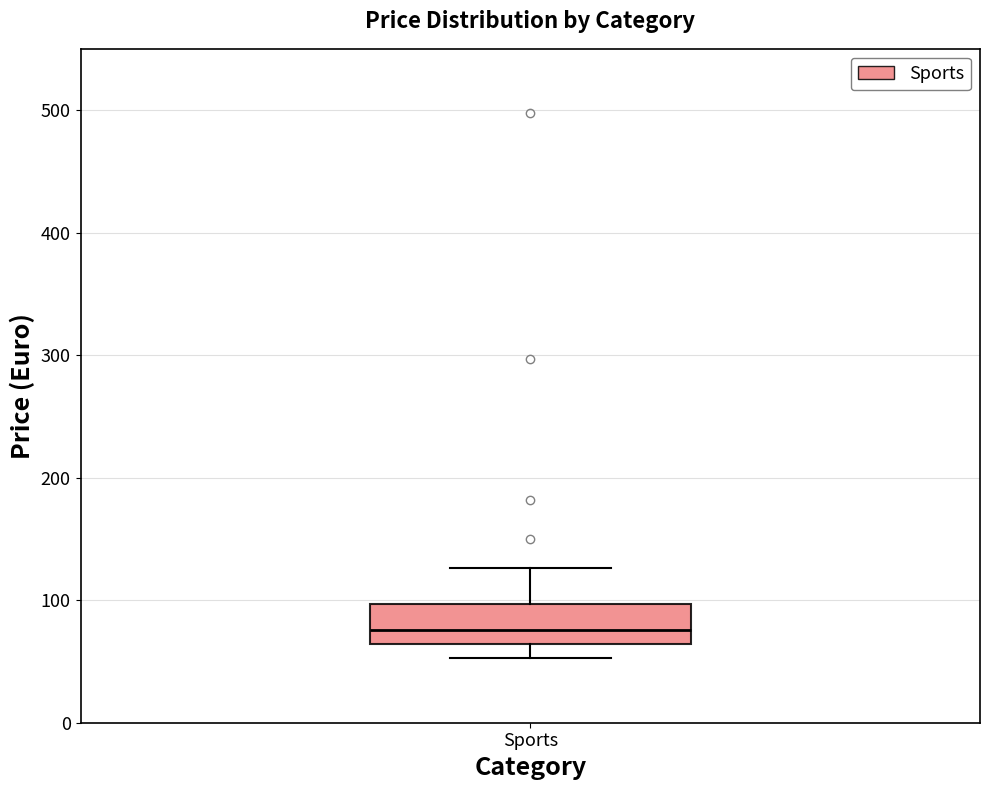

Read this box plot against the y-axis: the position of the median line, the range covered by the box, and the ends of both whiskers. The values are not printed on the chart, so give them approximately, as read against the axis.

median 80, box 60 to 100, whiskers 50 to 130